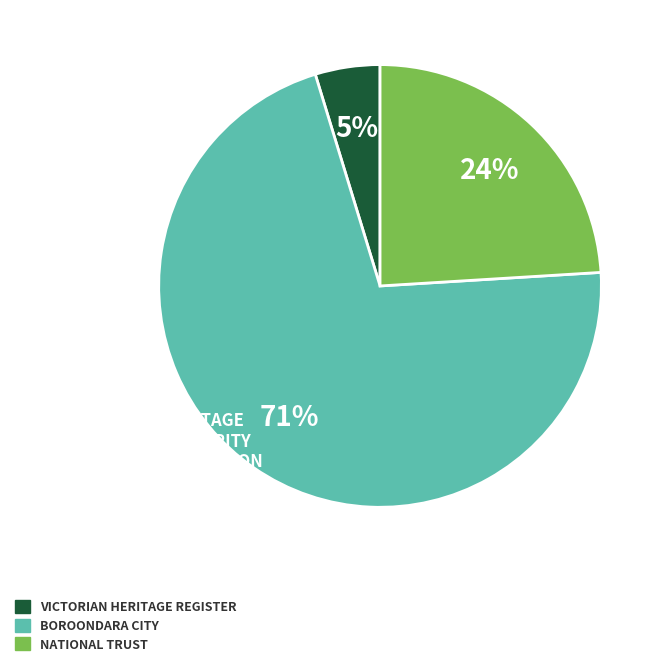

Does any single category account for the majority?

Yes